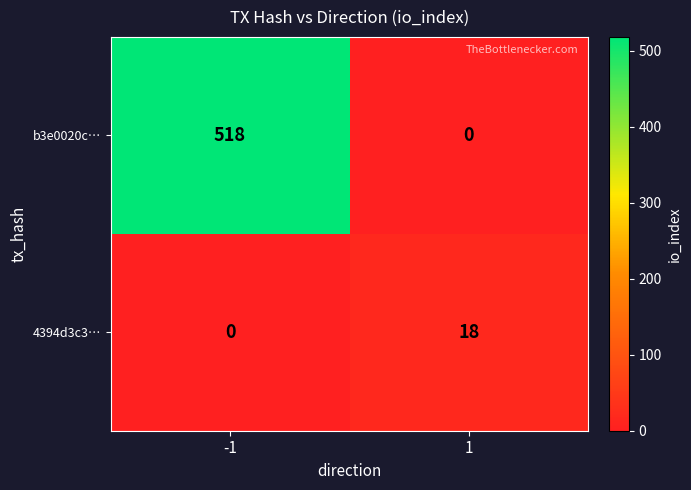

List the series in order of their overall mean, highest first.

b3e0020c…, 4394d3c3…